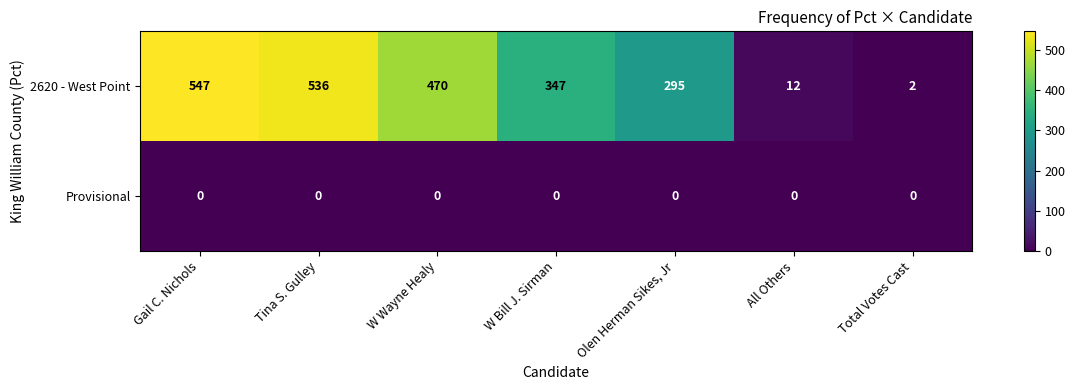

Which series changed the most between Tina S. Gulley and Total Votes Cast?

2620 - West Point